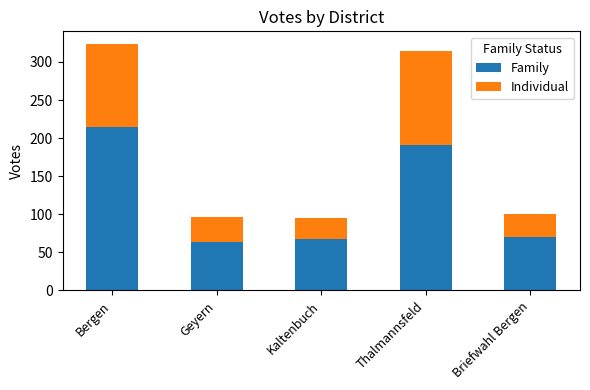

The value of Family at Thalmannsfeld is 191. True or false?

True